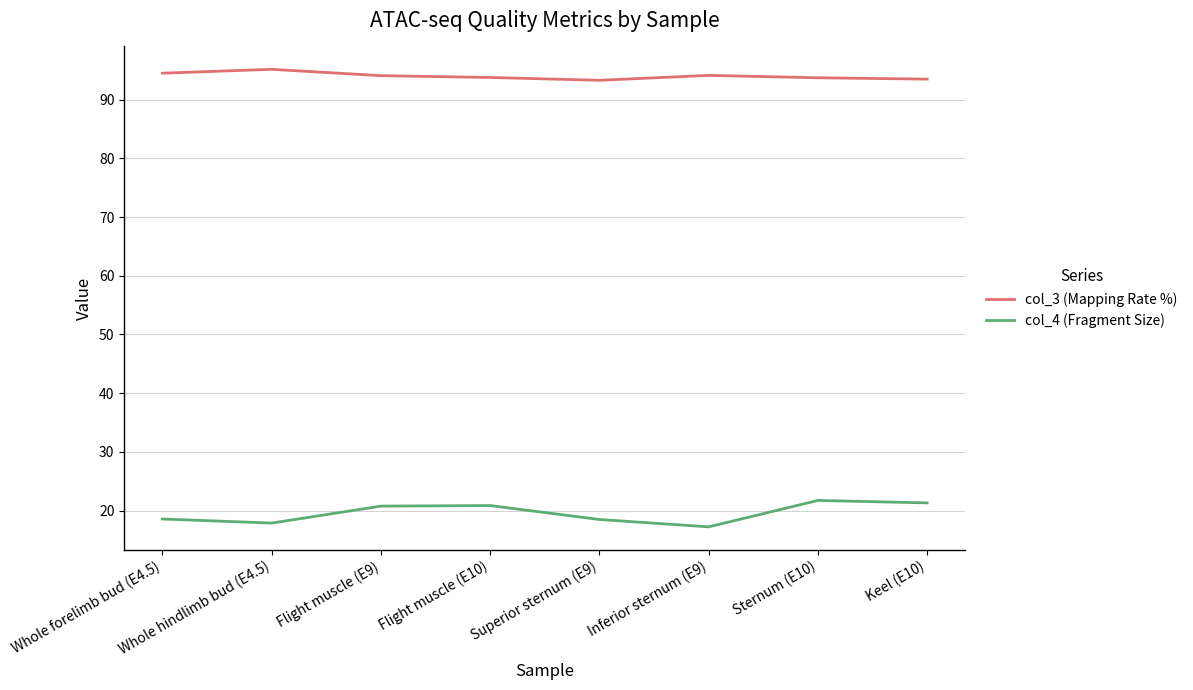

Rank the series by their maximum value, from lowest to highest.

col_4 (Fragment Size), col_3 (Mapping Rate %)